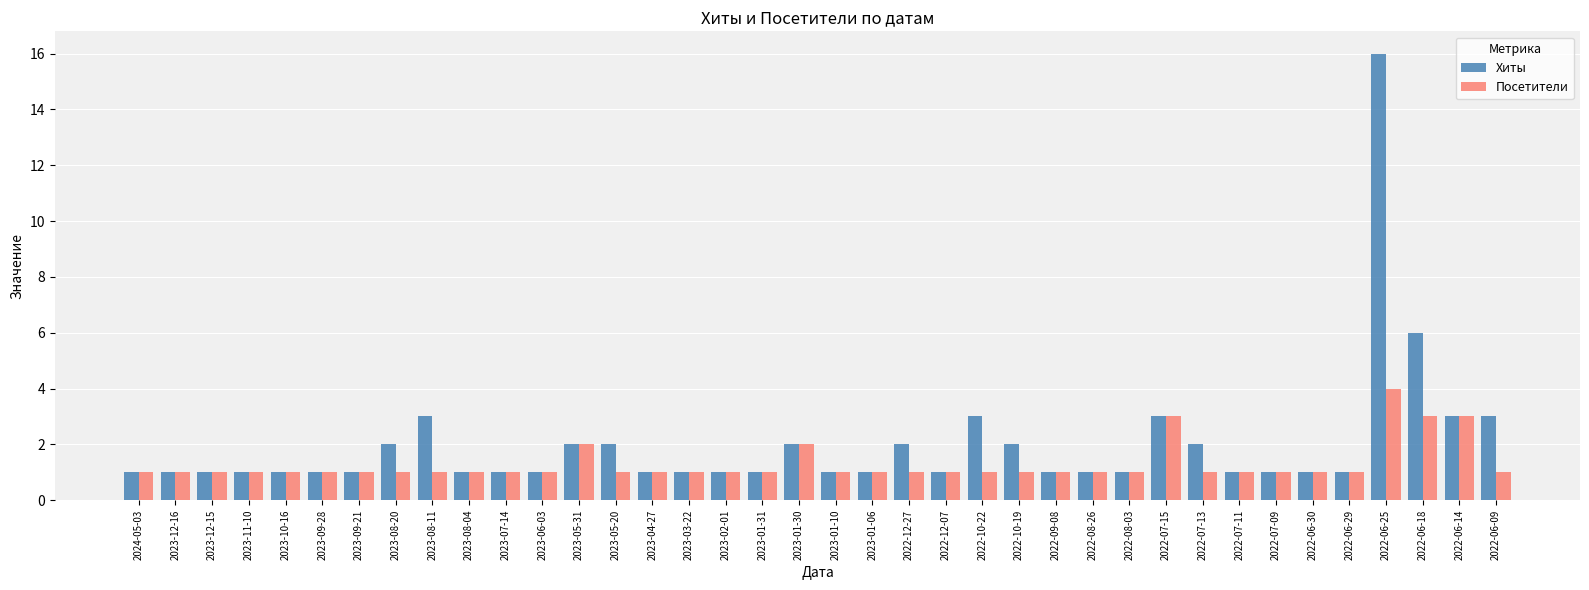

At which label does Хиты reach its peak?

2022-06-25